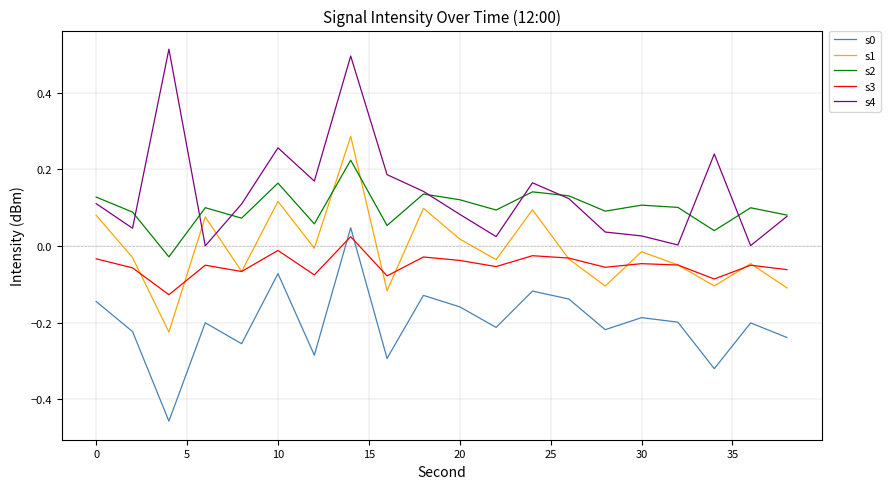

True or false: s2 and s3 cross at least once.

False